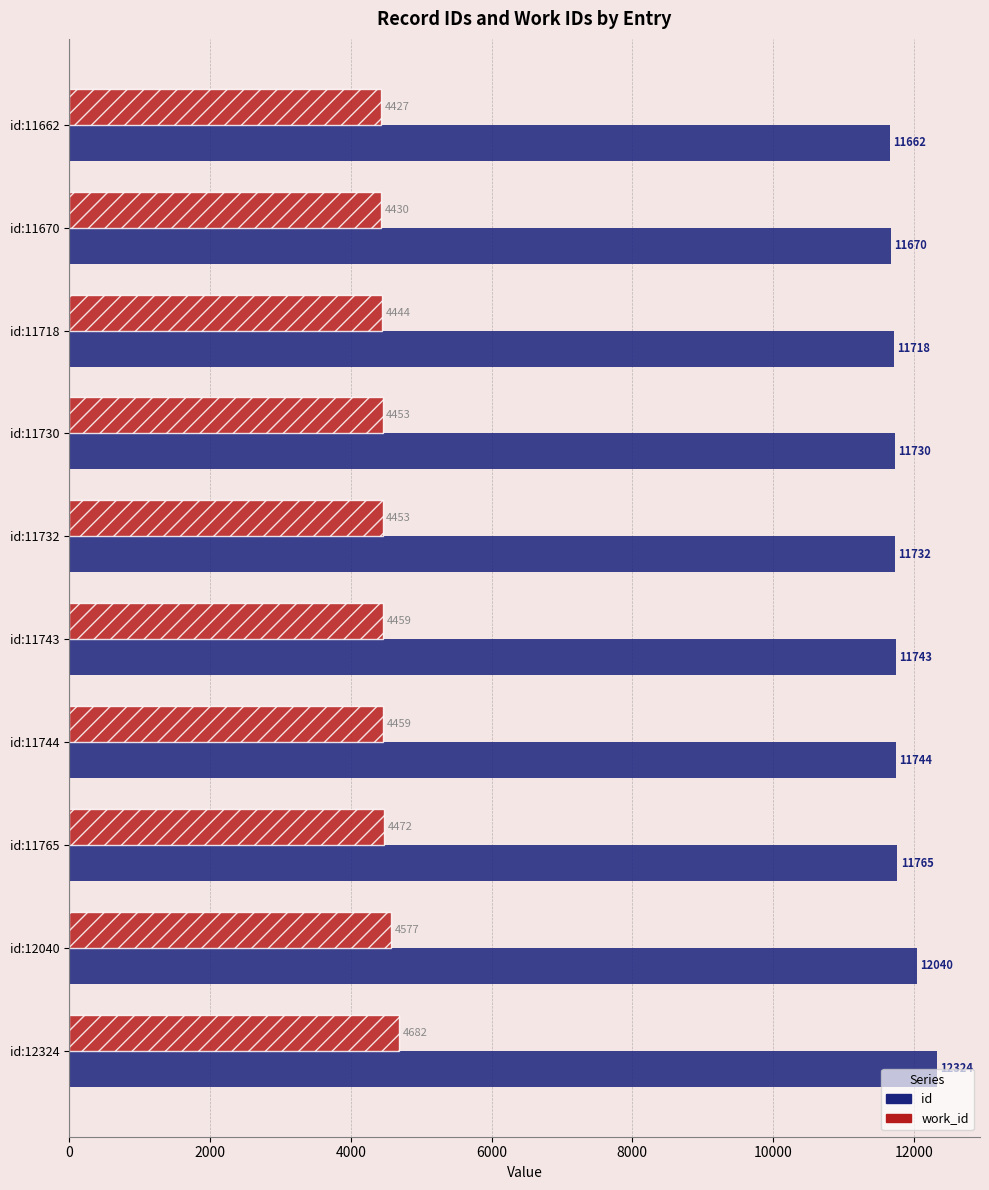

What are all the series names shown in the legend?

id, work_id